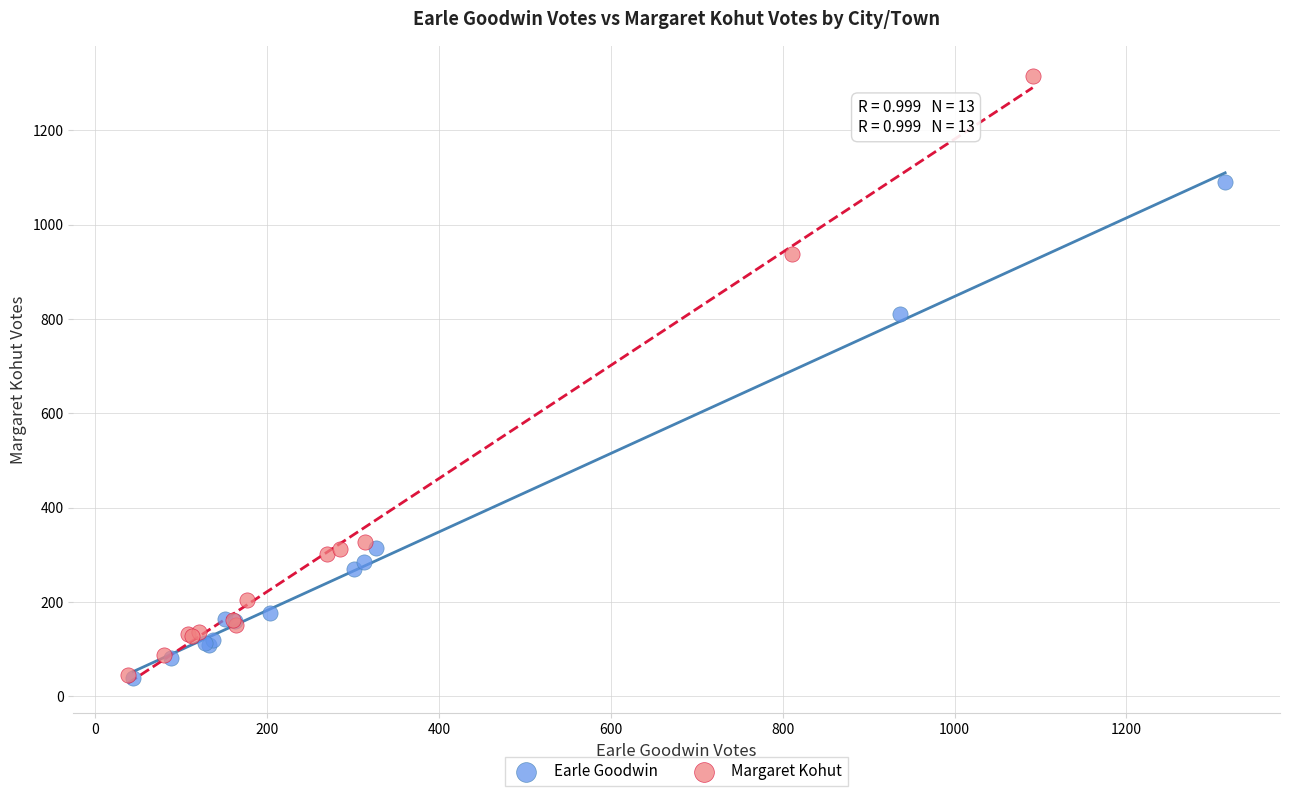

Which series reaches the maximum Y coordinate?

Margaret Kohut